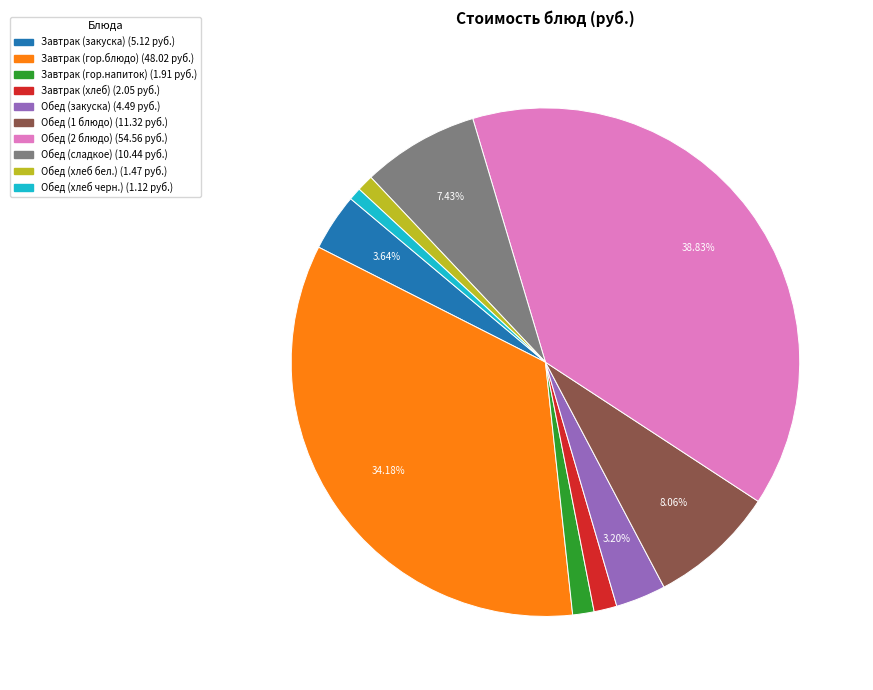

Does Обед (2 блюдо) represent more than half of the total?

No